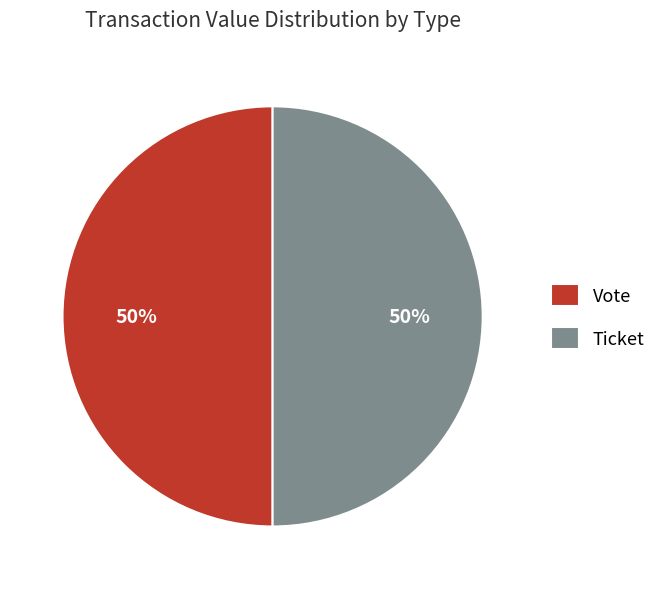

To the nearest percent, what is the combined percentage of Vote and Ticket?

100%